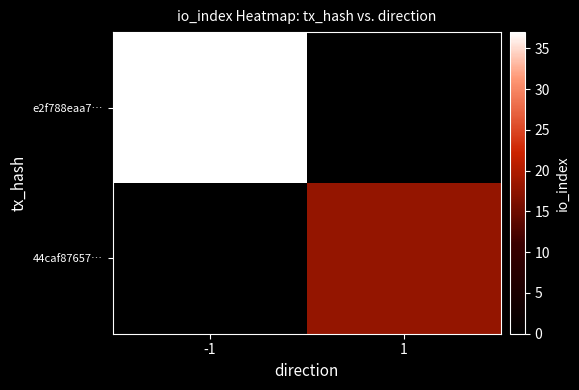

Which has a higher value, -1 or 1?

-1